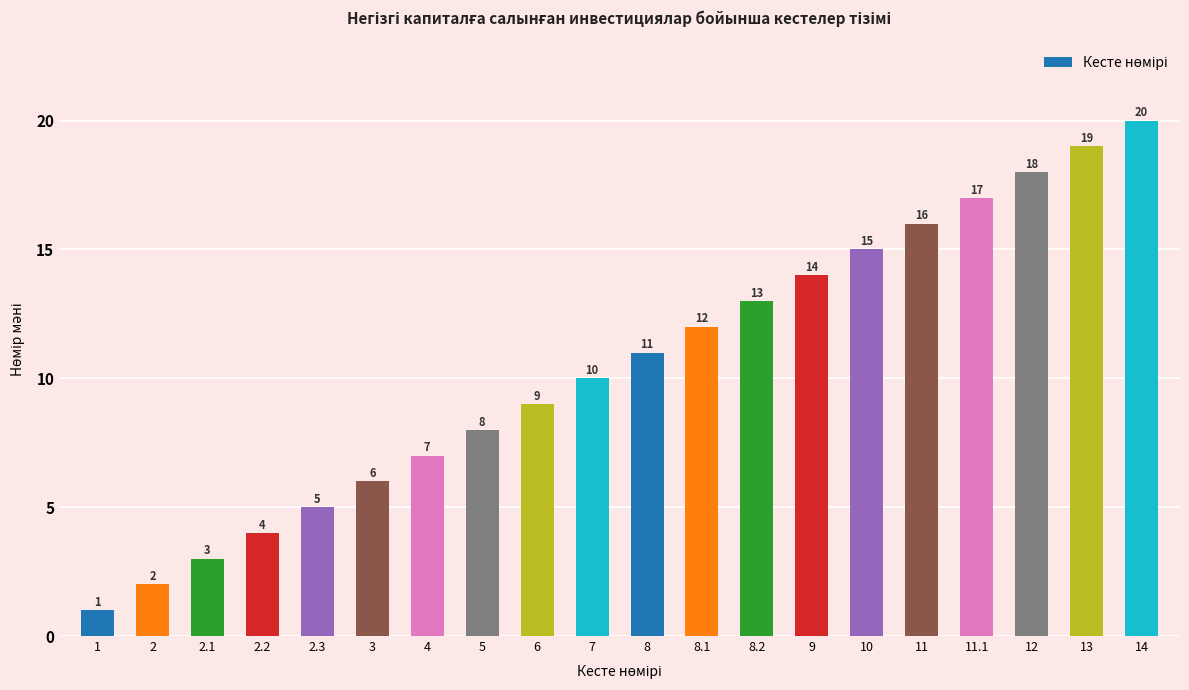

Reading left to right, extract all data points from this chart.

1=1	2=2	2.1=3	2.2=4	2.3=5	3=6	4=7	5=8	6=9	7=10	8=11	8.1=12	8.2=13	9=14	10=15	11=16	11.1=17	12=18	13=19	14=20